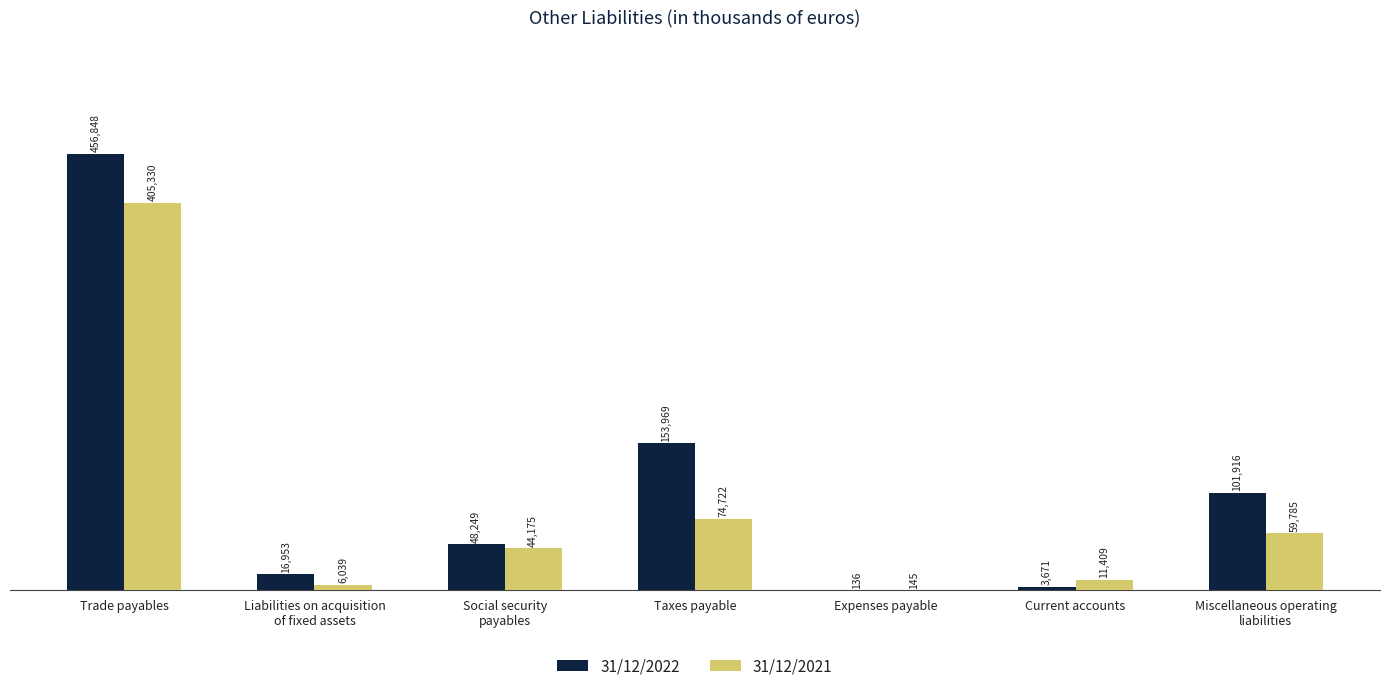

At which label does 31/12/2021 first exceed 44175?

Trade payables